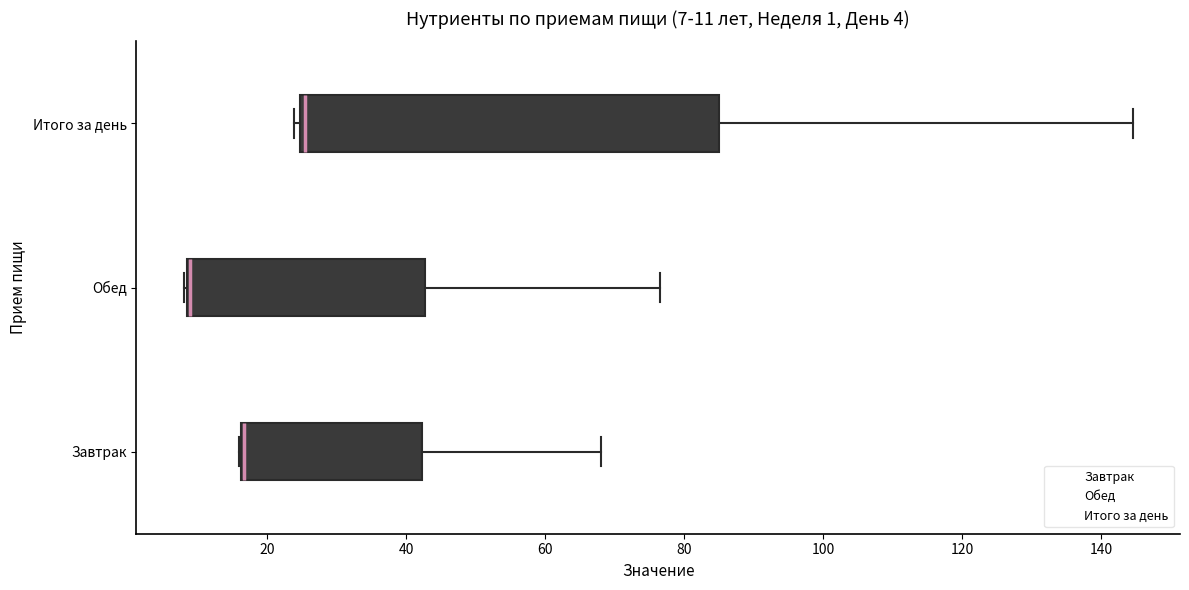

Which box is the widest, from its left edge to its right edge?

Итого за день